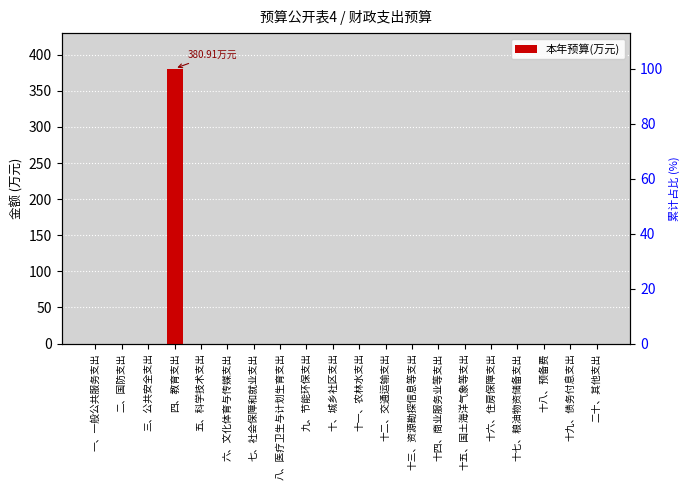

List the labels in order of value, largest first.

四、教育支出, 一、一般公共服务支出, 二、国防支出, 三、公共安全支出, 五、科学技术支出, 六、文化体育与传媒支出, 七、社会保障和就业支出, 八、医疗卫生与计划生育支出, 九、节能环保支出, 十、城乡社区支出, 十一、农林水支出, 十二、交通运输支出, 十三、资源勘探信息等支出, 十四、商业服务业等支出, 十五、国土海洋气象等支出, 十六、住房保障支出, 十七、粮油物资储备支出, 十八、预备费, 十九、债务付息支出, 二十、其他支出